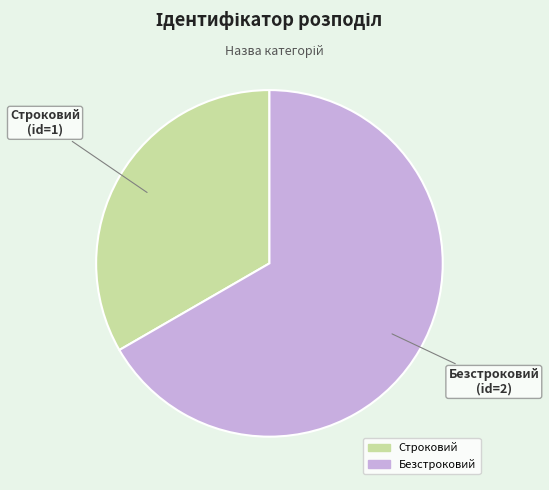

Is it true that Строковий is 22% of the pie?

False